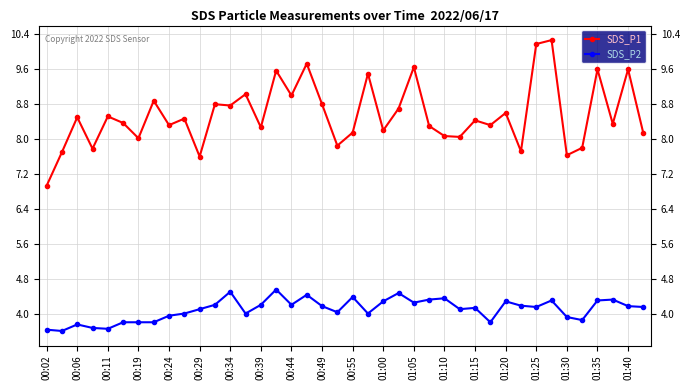

Which series has the largest total across all categories?

SDS_P1